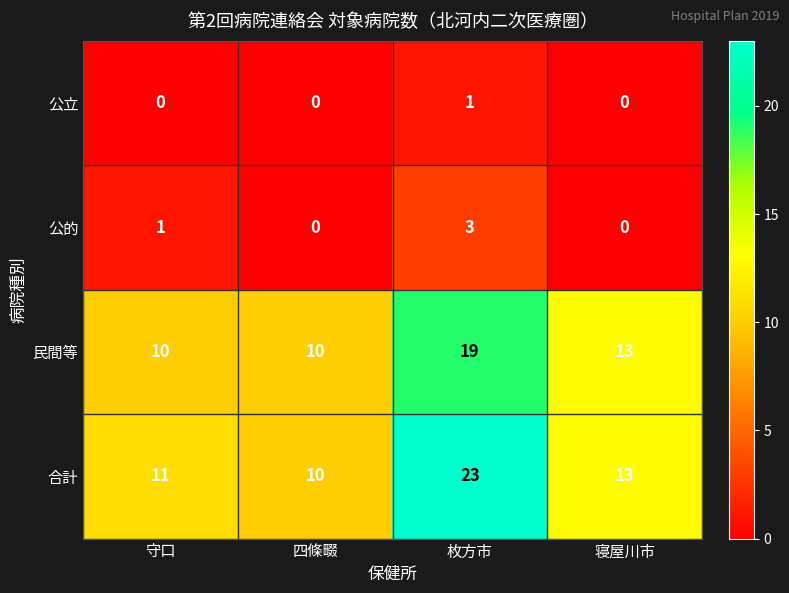

The 公立 series shows 1 at 守口. True or false?

False